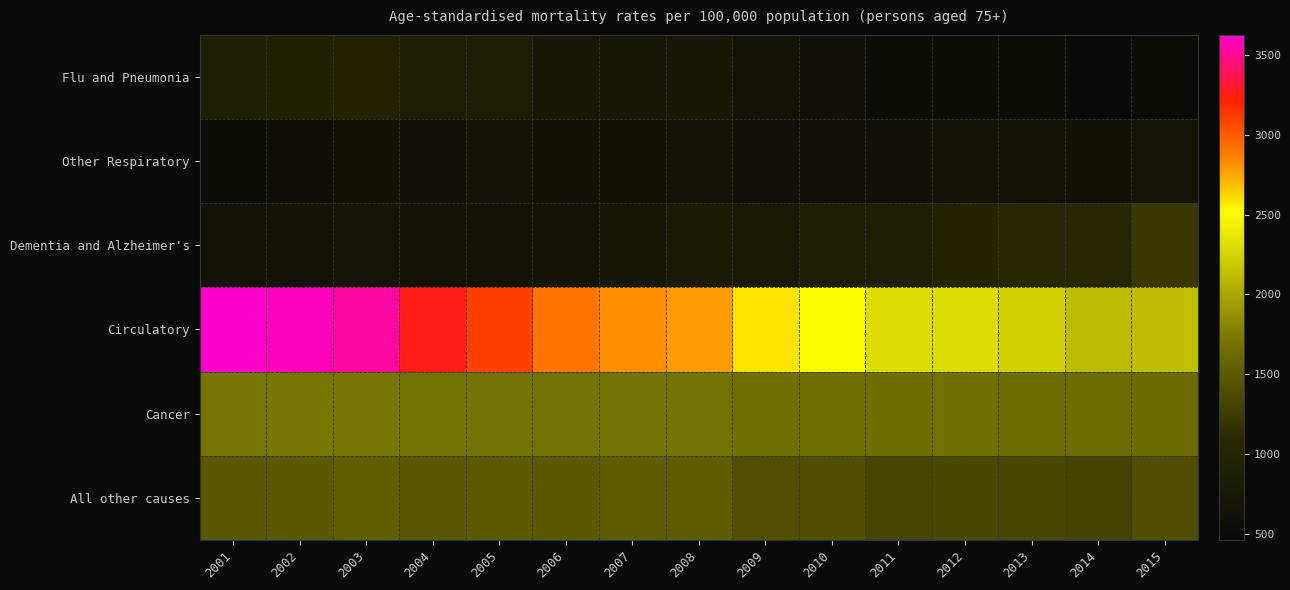

List the series in order of their peak value, lowest first.

Other Respiratory, Flu and Pneumonia, Dementia and Alzheimer's, All other causes, Cancer, Circulatory